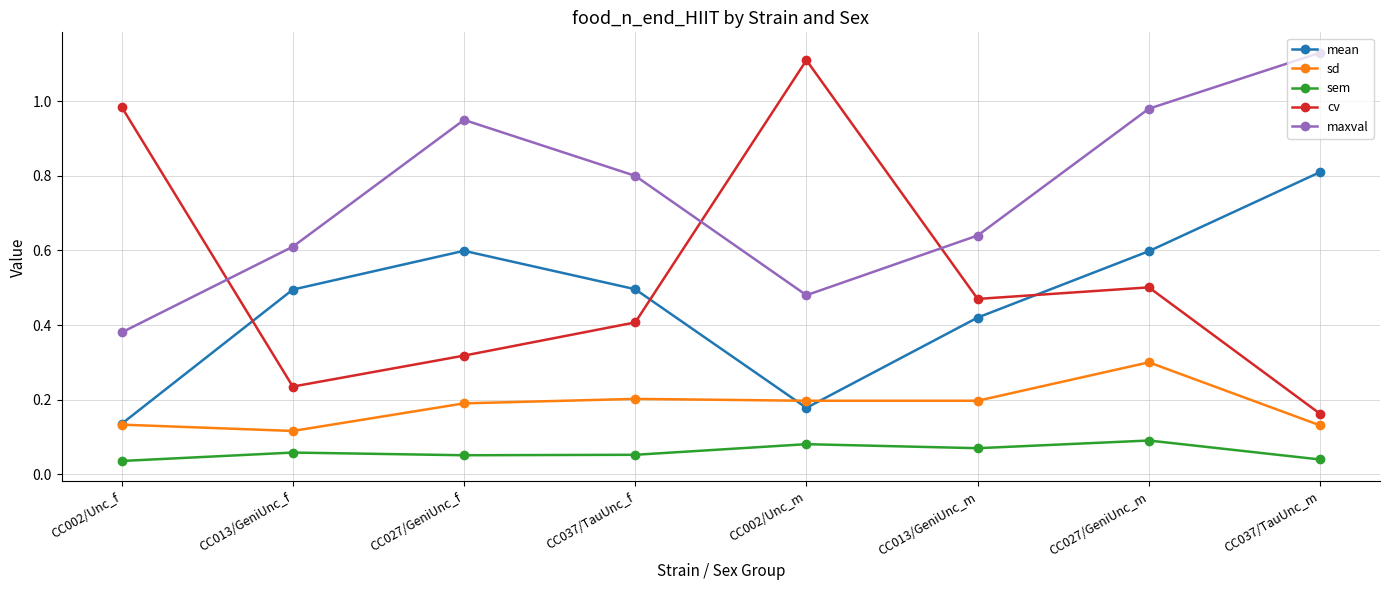

True or false: mean and sd intersect in this chart.

True